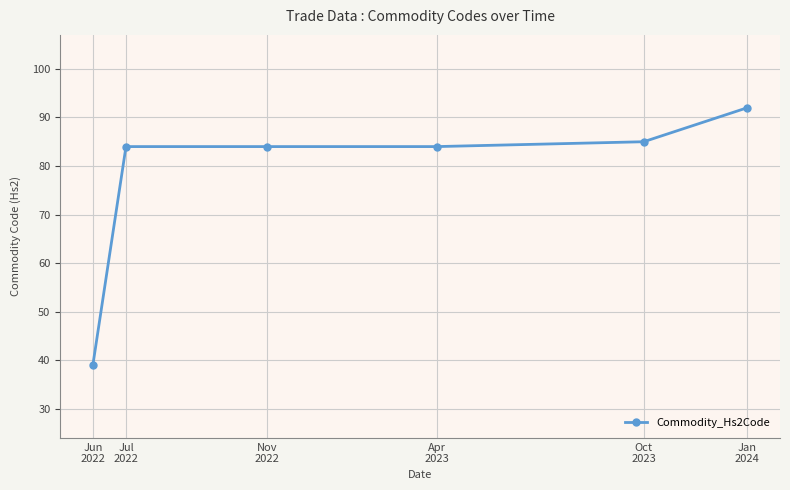

Reading left to right, what are all the values shown in this chart?

39	84	84	84	85	92